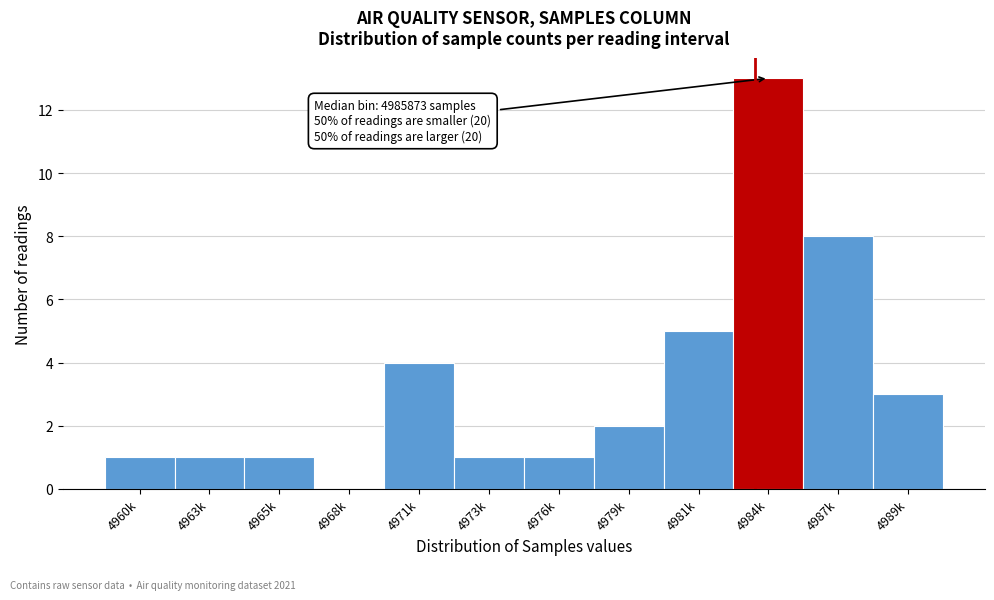

Reading left to right, extract all data points from this chart.

4960k=1	4963k=1	4965k=1	4968k=0	4971k=4	4973k=1	4976k=1	4979k=2	4981k=5	4984k=13	4987k=8	4989k=3